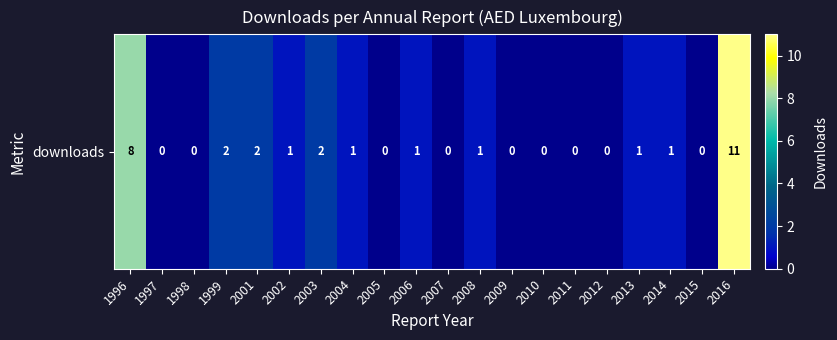

Count the number of values greater than 1.

5